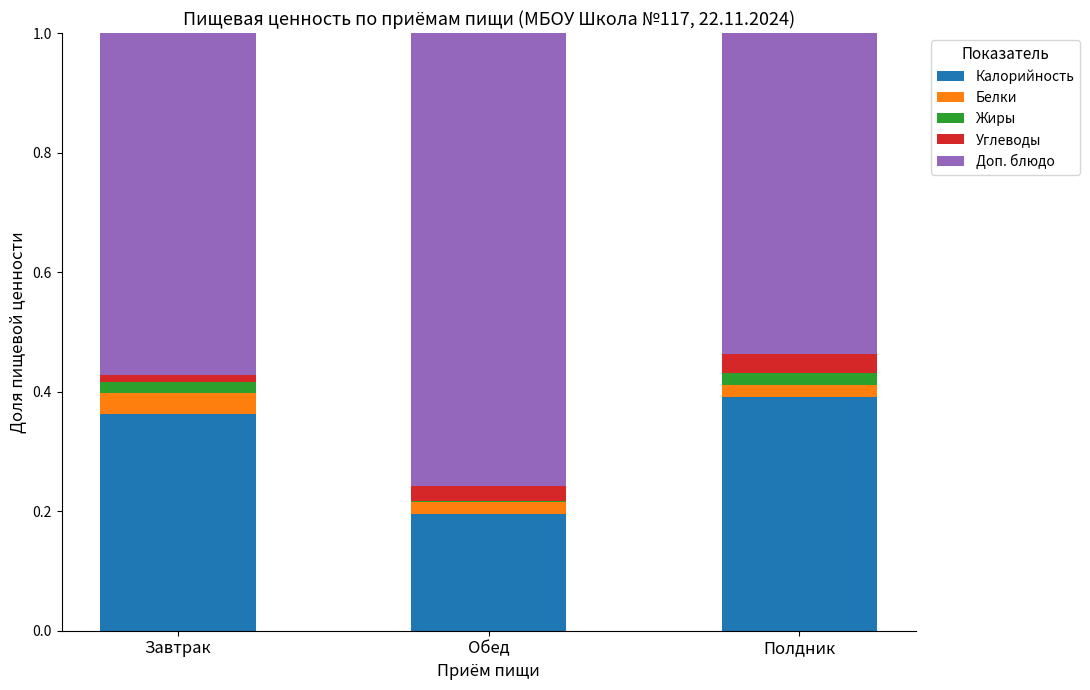

What is the sum of all Калорийность values?

0.9